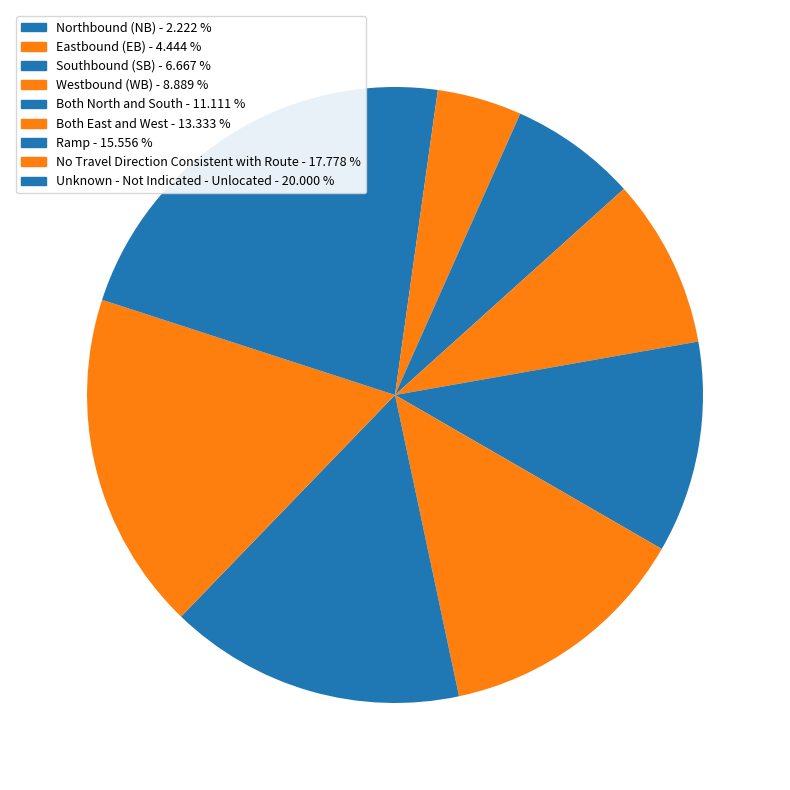

Do Westbound (WB) and Both North and South together represent more than half of the pie?

No